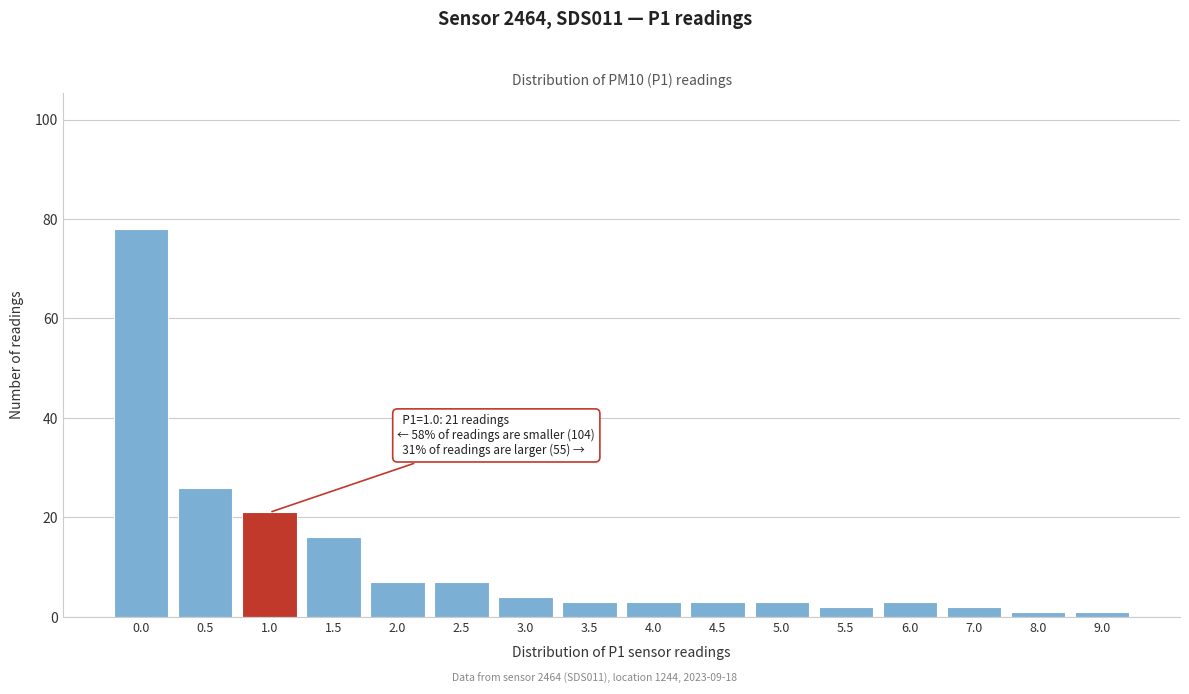

Reading left to right, extract all data points from this chart.

0.0=78	0.5=26	1.0=21	1.5=16	2.0=7	2.5=7	3.0=4	3.5=3	4.0=3	4.5=3	5.0=3	5.5=2	6.0=3	7.0=2	8.0=1	9.0=1